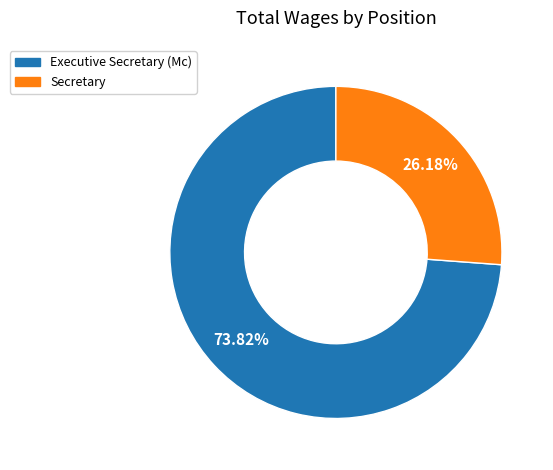

How many segments does this pie chart have?

2